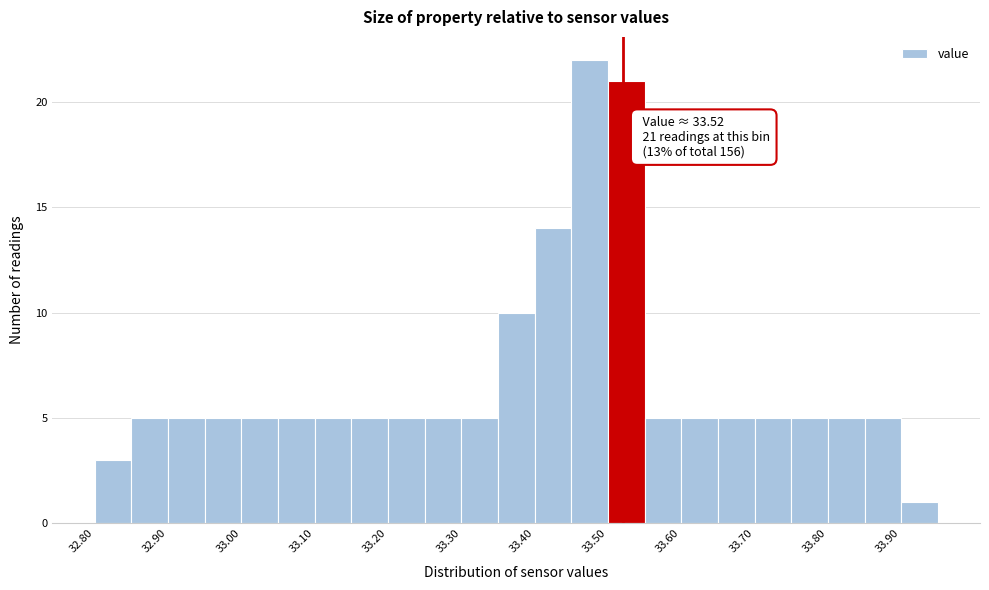

Over which range of the x-axis is the bar tallest?

33.45 to 33.50